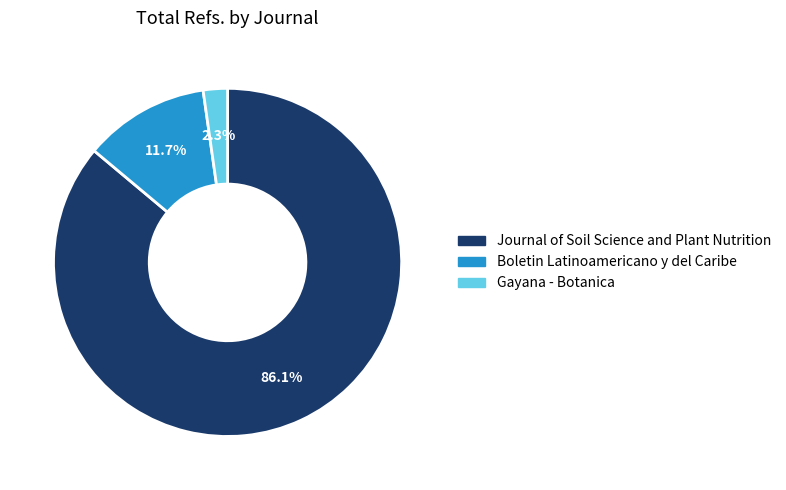

Rank the categories by value from highest to lowest.

Journal of Soil Science and Plant Nutrition, Boletin Latinoamericano y del Caribe, Gayana - Botanica